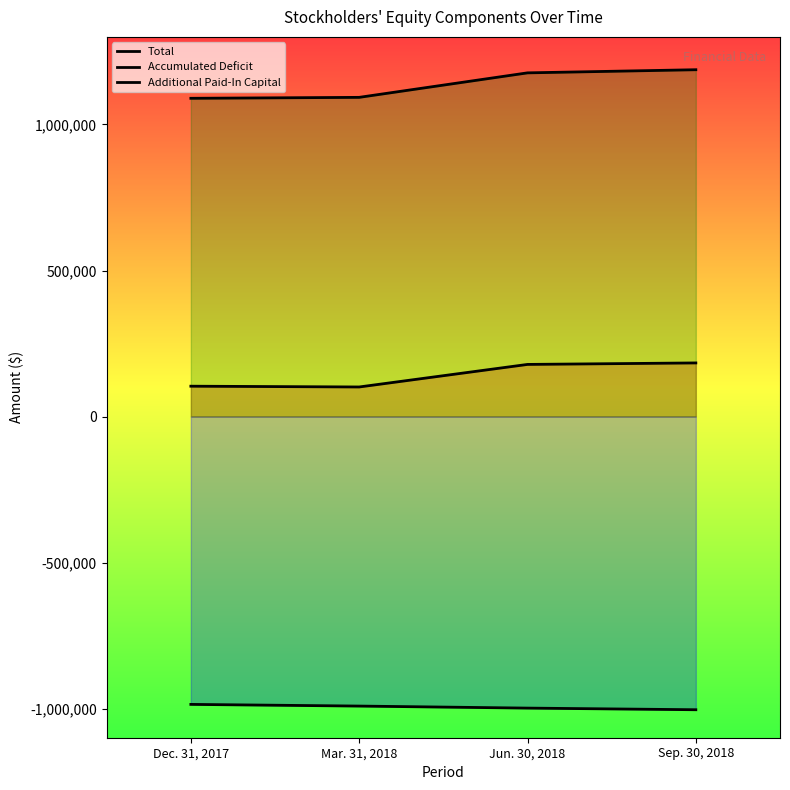

The value of Total at Jun. 30, 2018 is 178362. True or false?

True